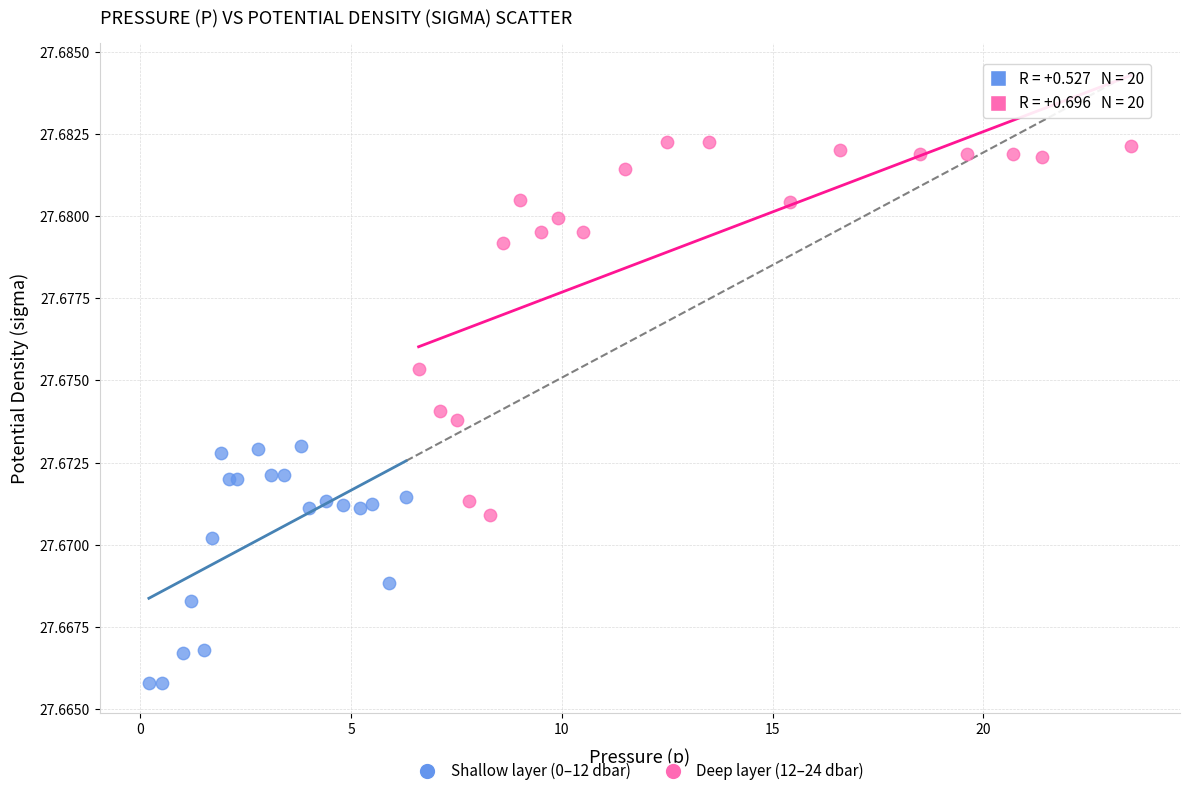

Which series reaches the maximum Y coordinate?

Deep layer (12–24 dbar)